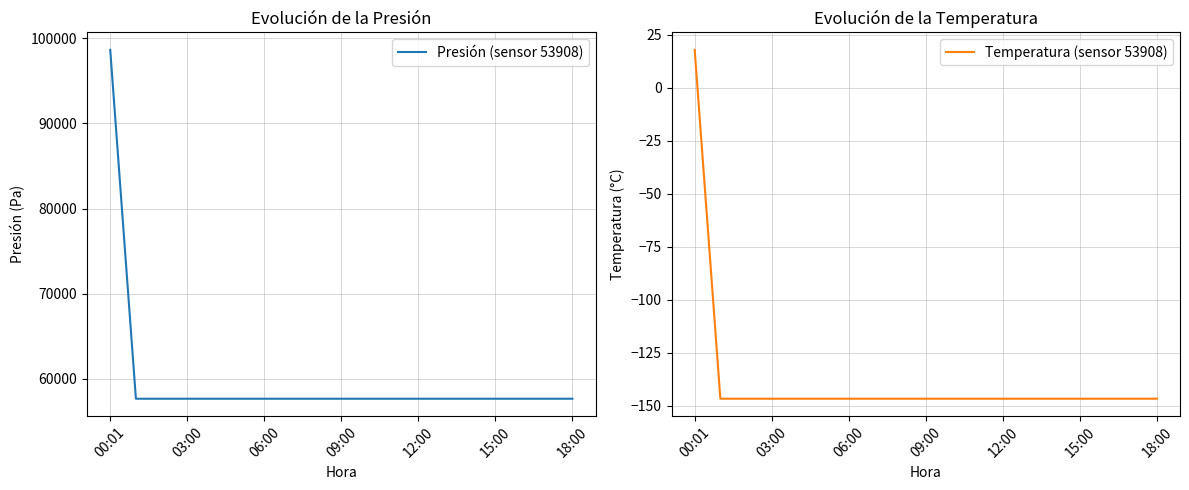

The value of Presión (sensor 53908) at 13 is 57654.0. True or false?

True